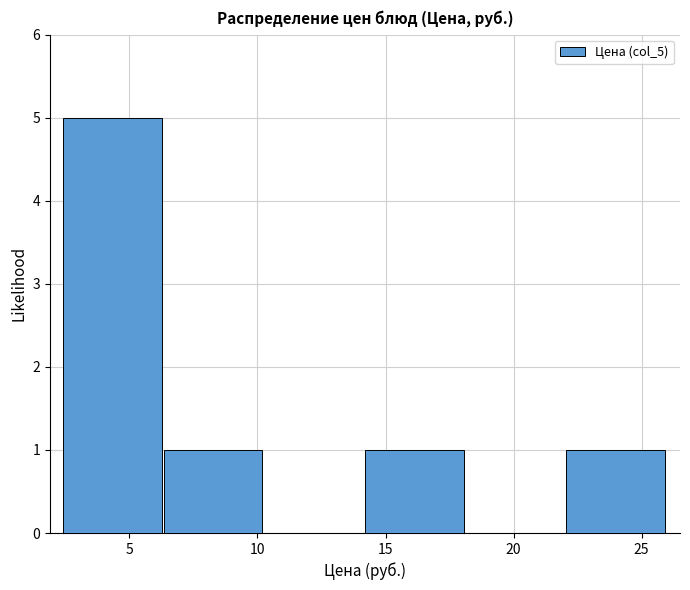

Reading left to right, transcribe this chart: for each bar, give the range it covers on the x-axis and its height. Neither the bar edges nor the heights are printed on the chart, so give them approximately, as read against the axes.

2.5 to 6.5: 5
6.5 to 10.5: 1
10.5 to 14.0: 0
14.0 to 18.0: 1
18.0 to 22.0: 0
22.0 to 26.0: 1